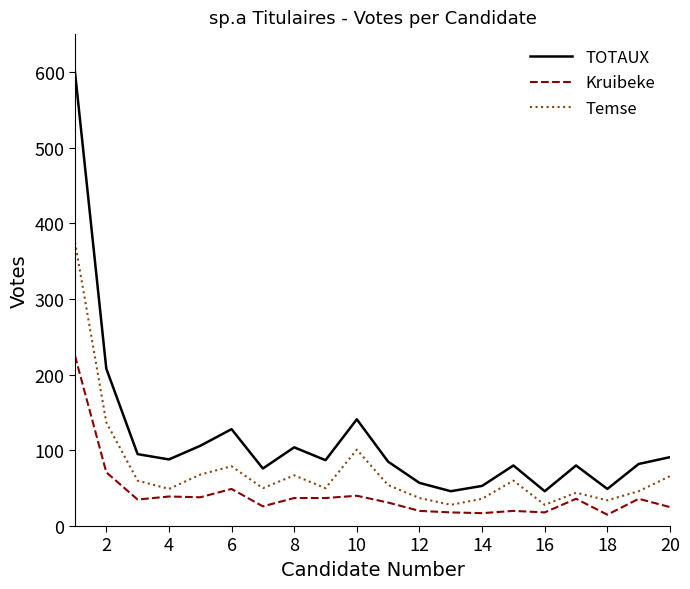

What is the minimum value shown in the chart?

15